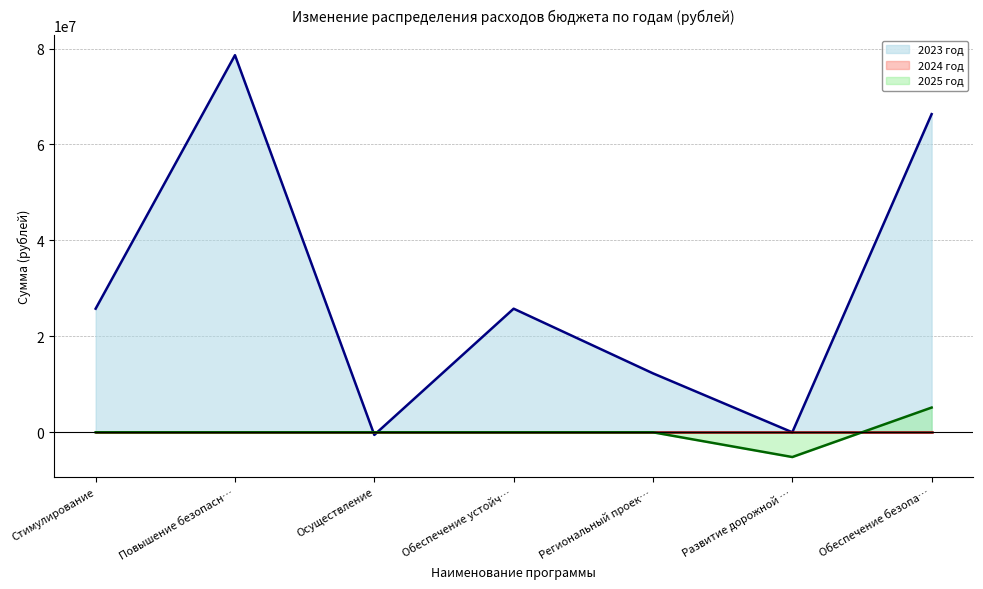

What is the value of the 2023 год point at the 5th from the left?

12288250.0